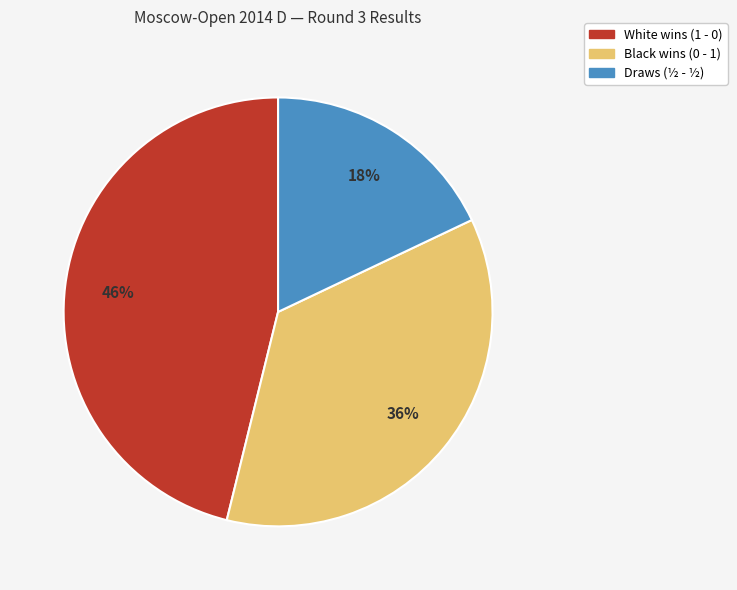

To the nearest percent, what is the average slice percentage?

33%